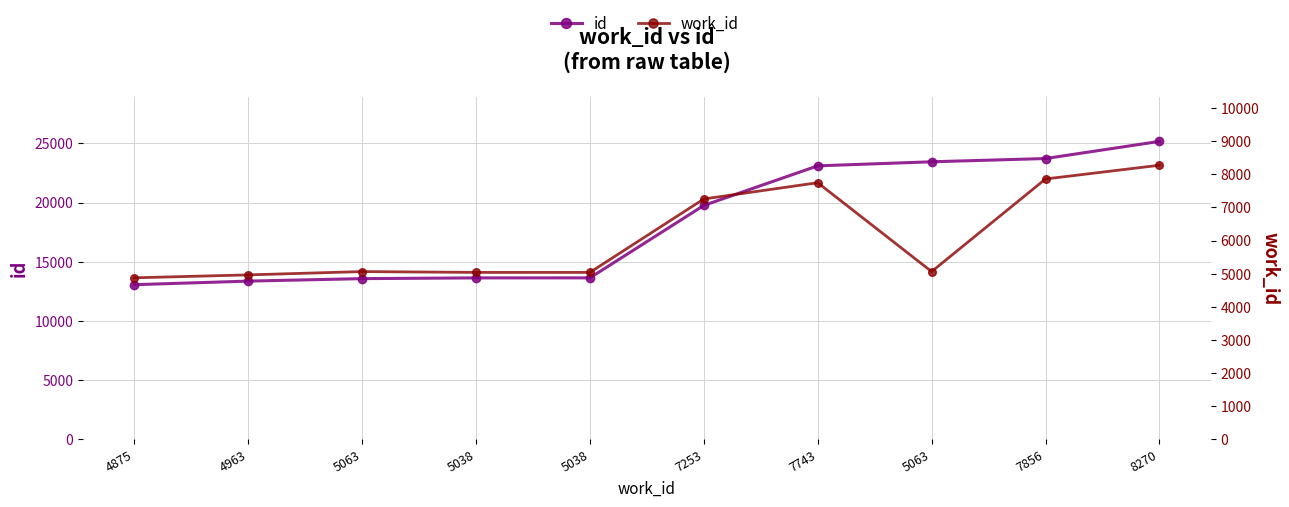

Is it true that work_id equals 5378 at 7856?

False